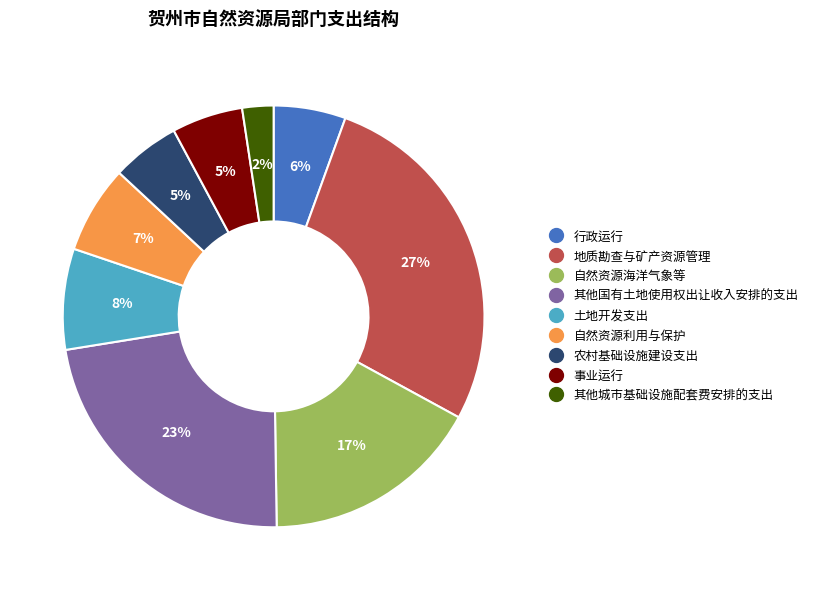

To the nearest percent, what is the difference between the 行政运行 and 其他国有土地使用权出让收入安排的支出 slice percentages?

17%